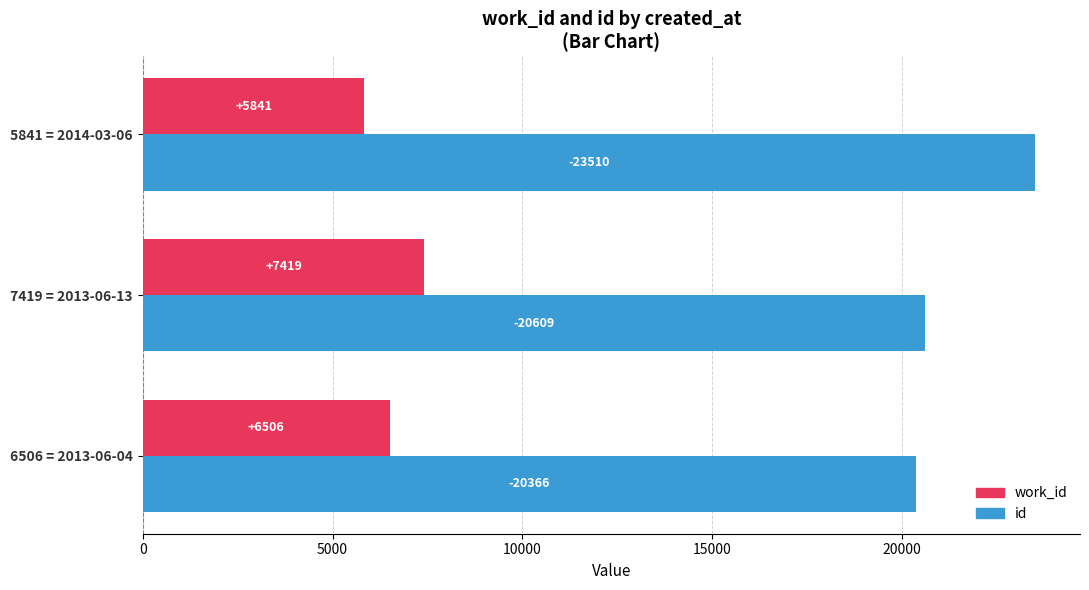

What is the difference between the maximum and minimum values in the work_id series?

1578